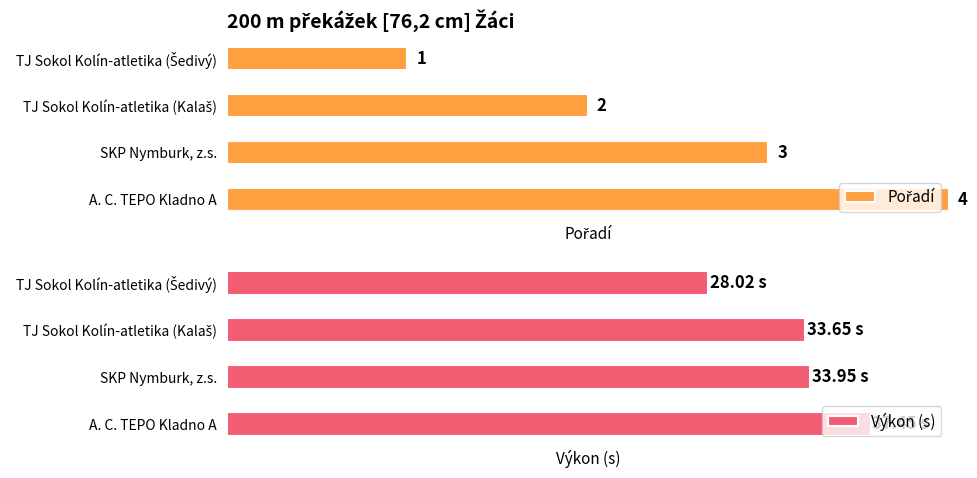

The Pořadí series shows 0.7 at TJ Sokol Kolín-atletika (Šedivý). True or false?

False